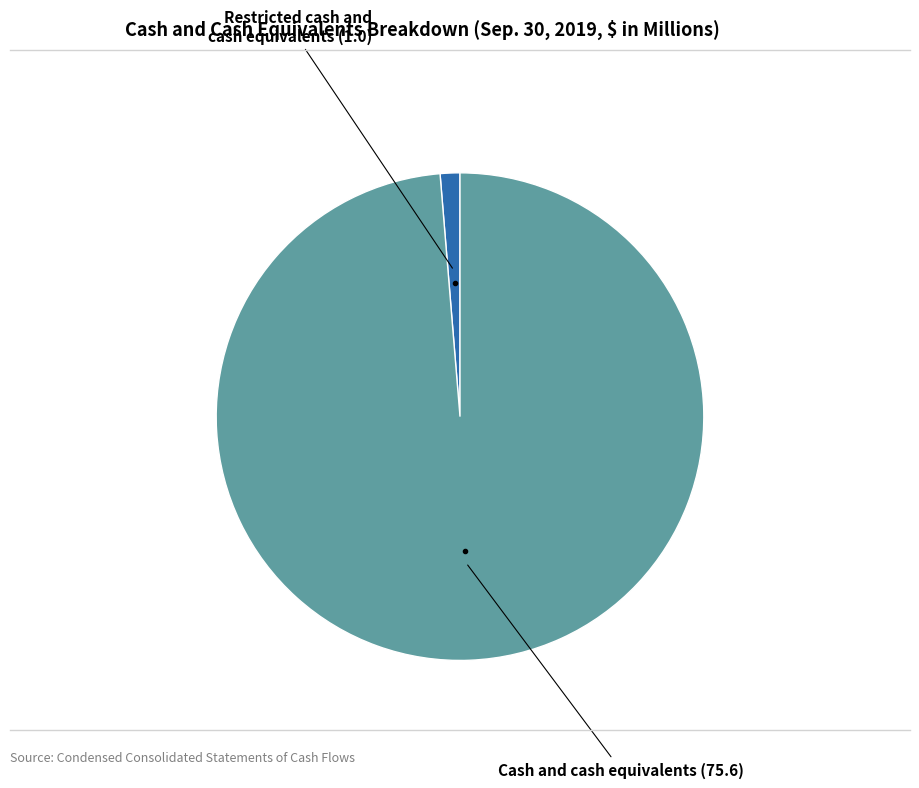

Does any single category account for the majority?

Yes